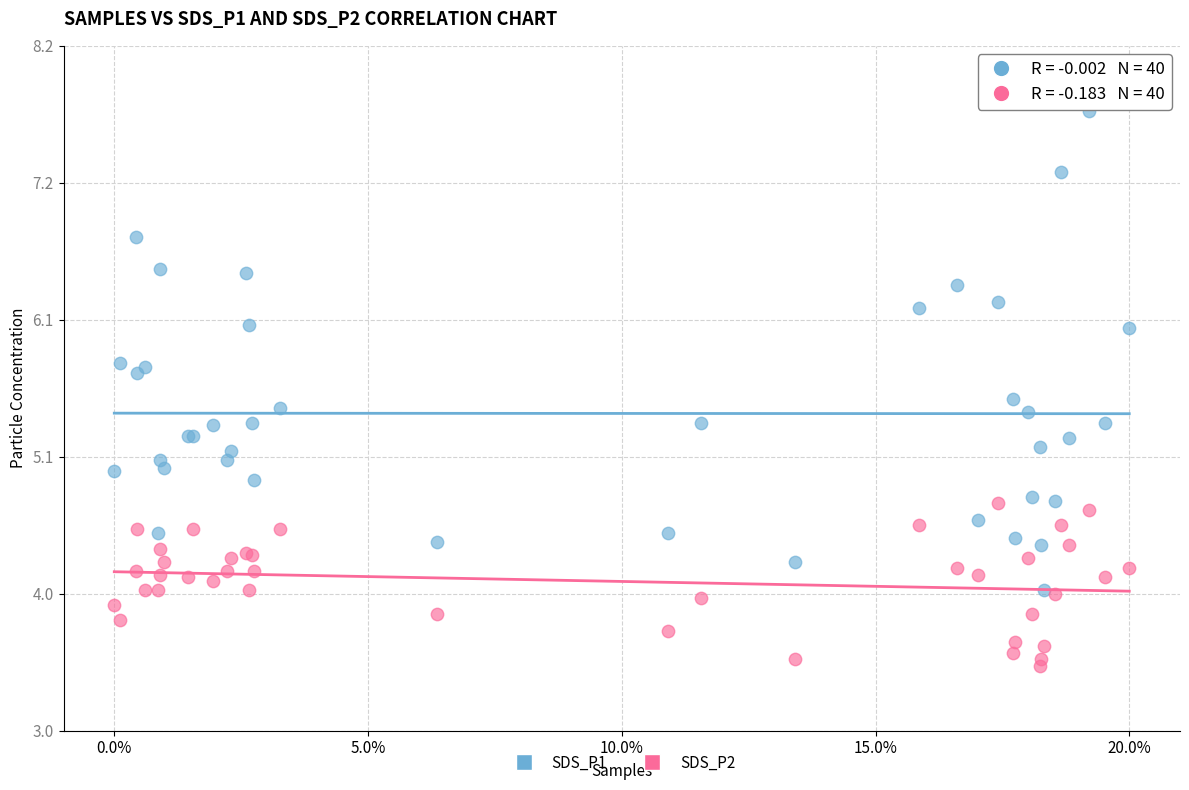

What are all the series names shown in the legend?

SDS_P1, SDS_P2